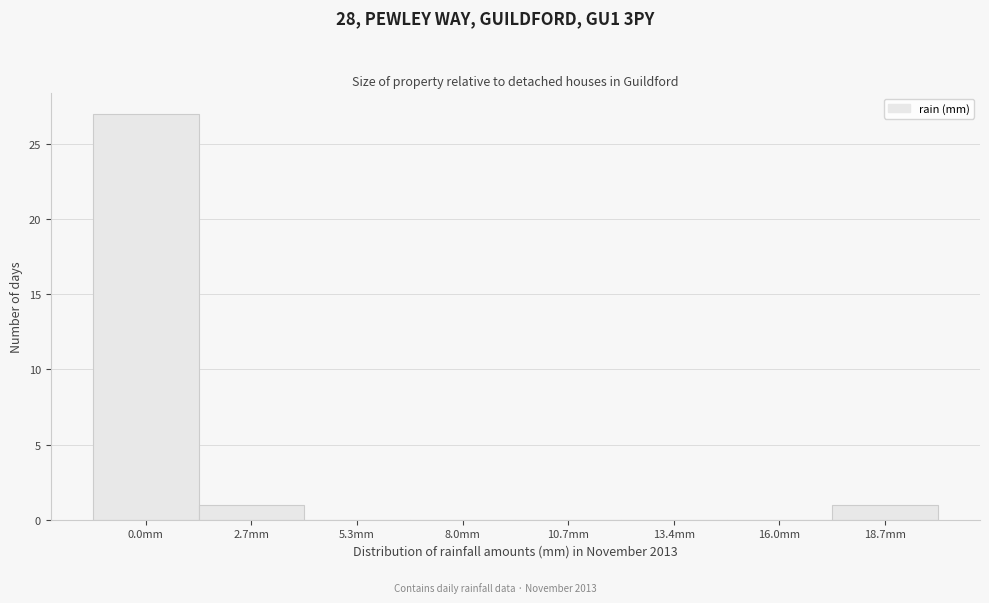

Reading right to left, what are all the values shown in this chart?

18.7mm=1	16.0mm=0	13.4mm=0	10.7mm=0	8.0mm=0	5.3mm=0	2.7mm=1	0.0mm=27